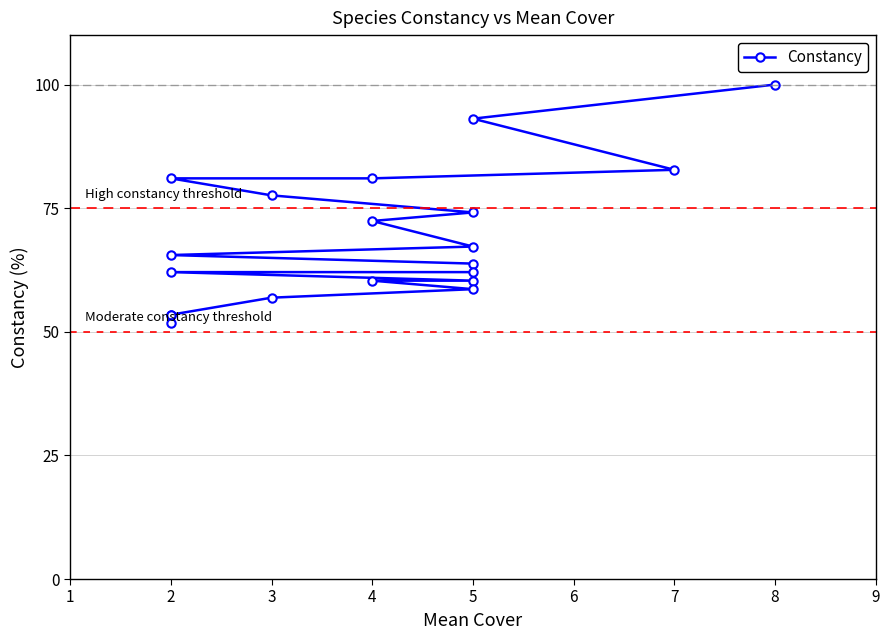

What is the difference between the values at 8 and 2?

20.7